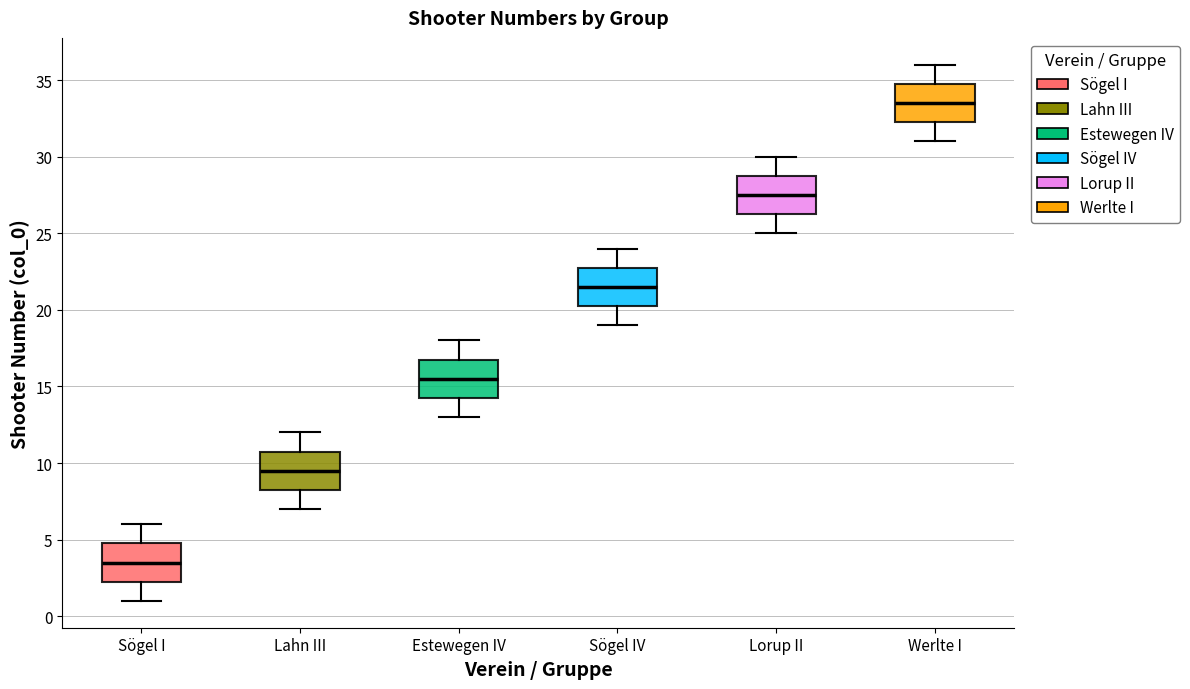

Reading left to right, transcribe this box plot: for each box, give where its median line is, the range the box spans, and where its two whiskers end, as read against the y-axis. The values are not printed on the chart, so give them approximately, as read against the axis.

Sögel I: median 3.5, box 2.5 to 5.0, whiskers 1.0 to 6.0
Lahn III: median 9.5, box 8.5 to 11.0, whiskers 7.0 to 12.0
Estewegen IV: median 15.5, box 14.5 to 17.0, whiskers 13.0 to 18.0
Sögel IV: median 21.5, box 20.5 to 23.0, whiskers 19.0 to 24.0
Lorup II: median 27.5, box 26.5 to 29.0, whiskers 25.0 to 30.0
Werlte I: median 33.5, box 32.5 to 35.0, whiskers 31.0 to 36.0